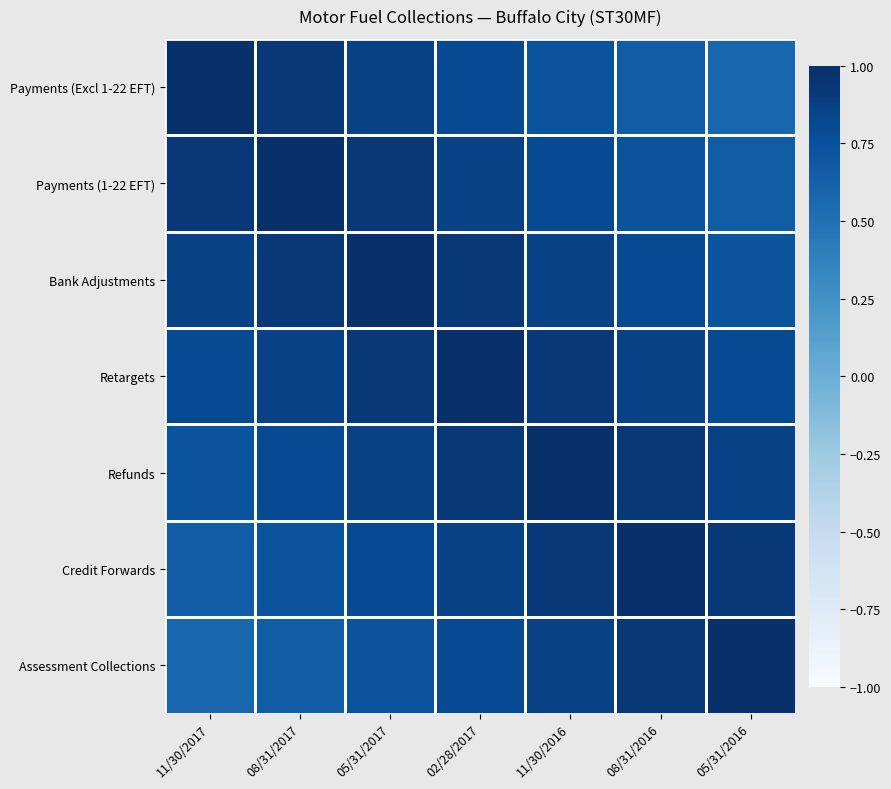

Count the number of categories in the chart.

7